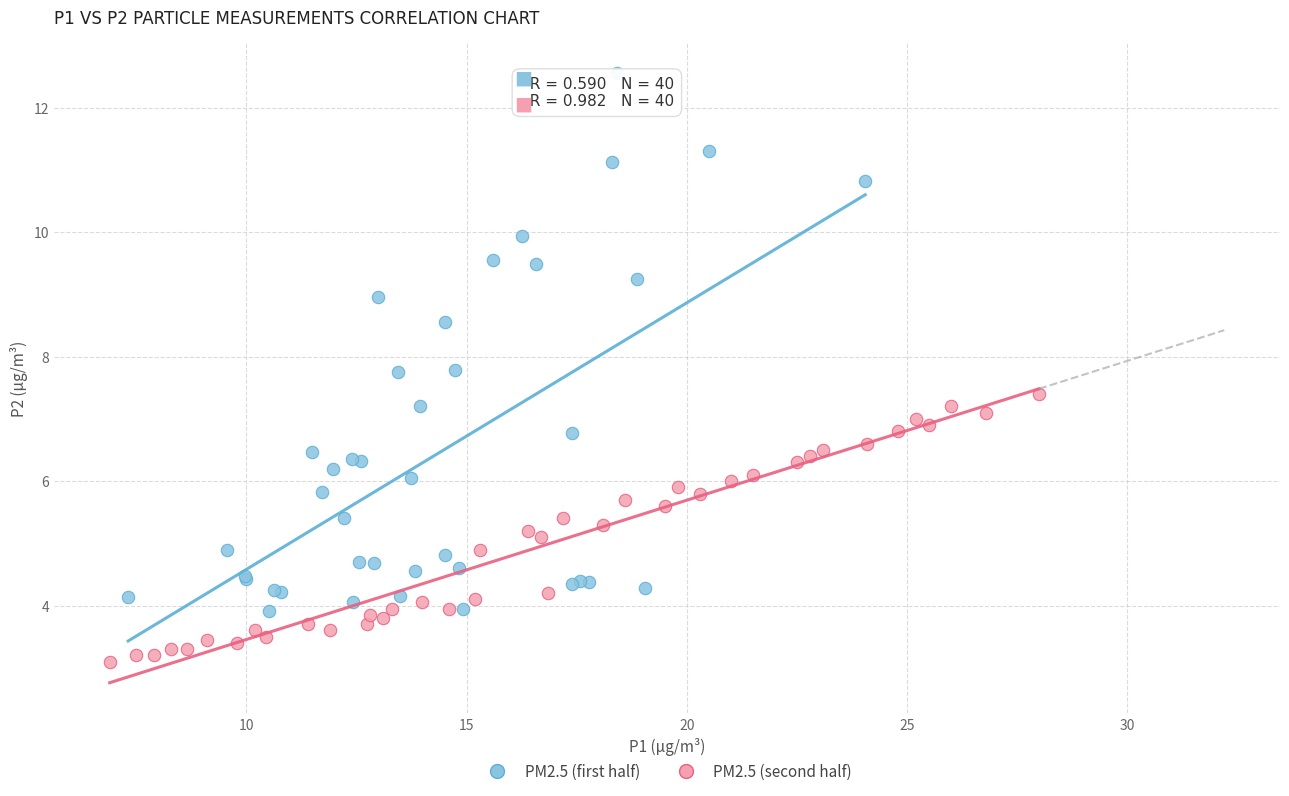

Which series has the largest Y range (max minus min)?

PM2.5 (first half)